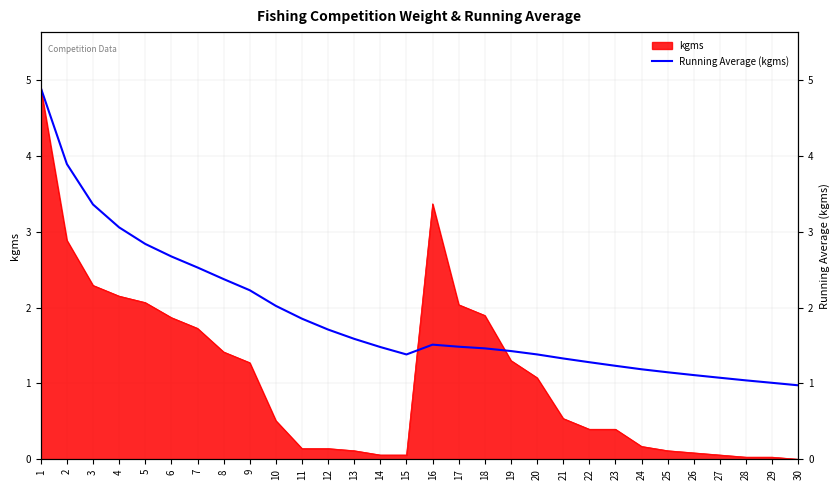

Is it true that the value at 23 is 1.2?

True